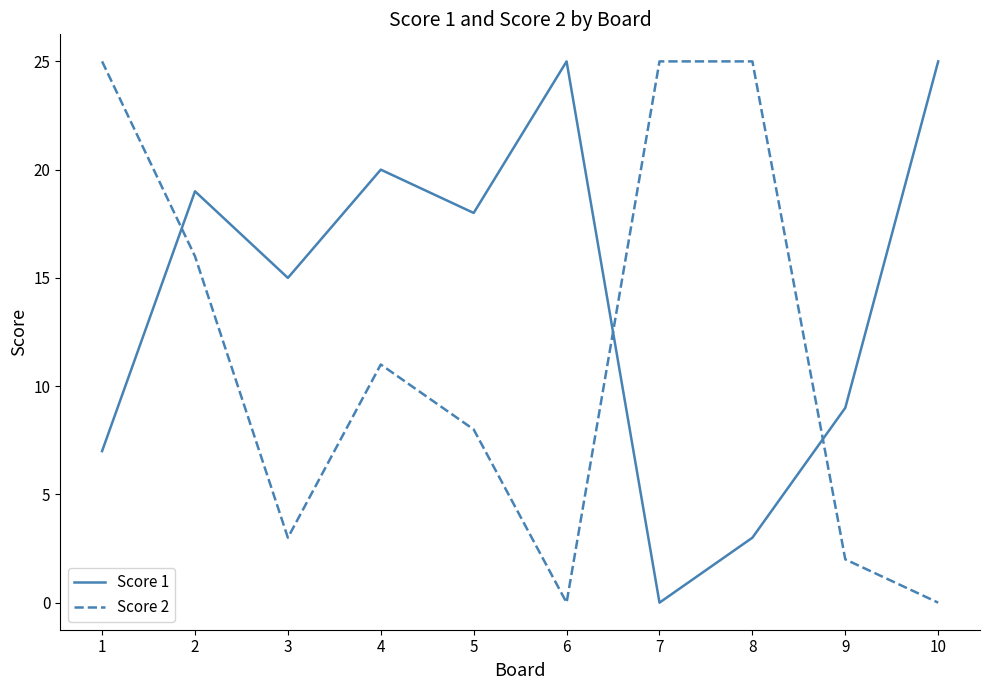

Which series changed the most between 6 and 8?

Score 2